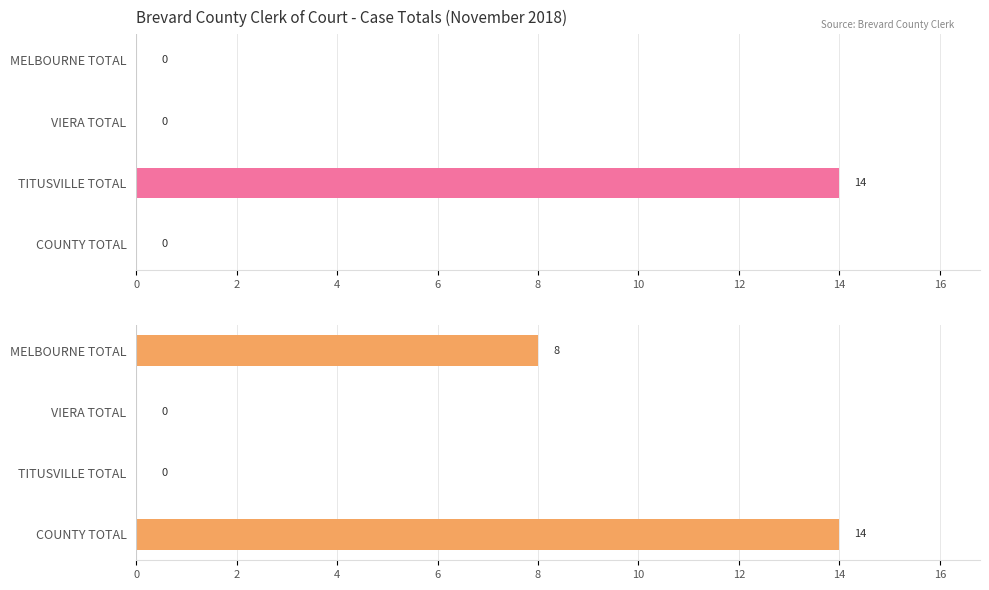

Which has a higher value, VIERA TOTAL or TITUSVILLE TOTAL?

TITUSVILLE TOTAL